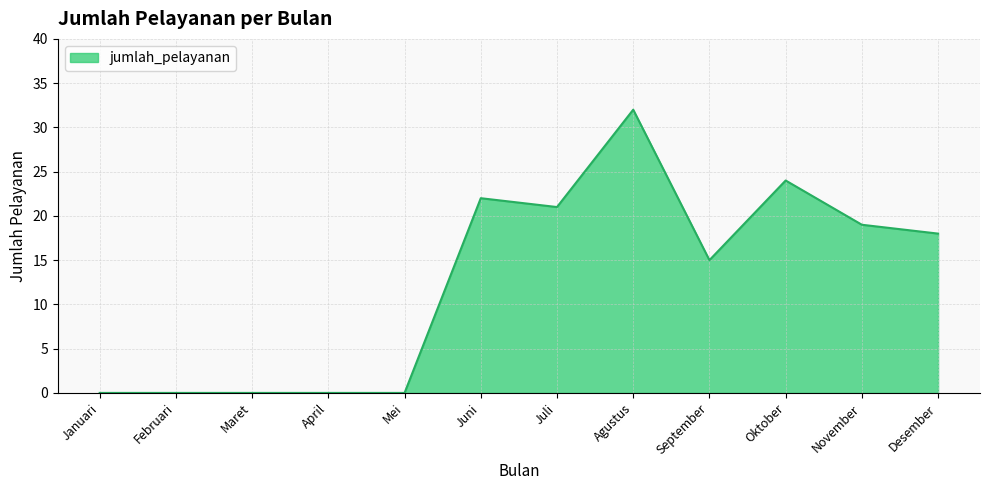

At which label is the value closest to 16?

September